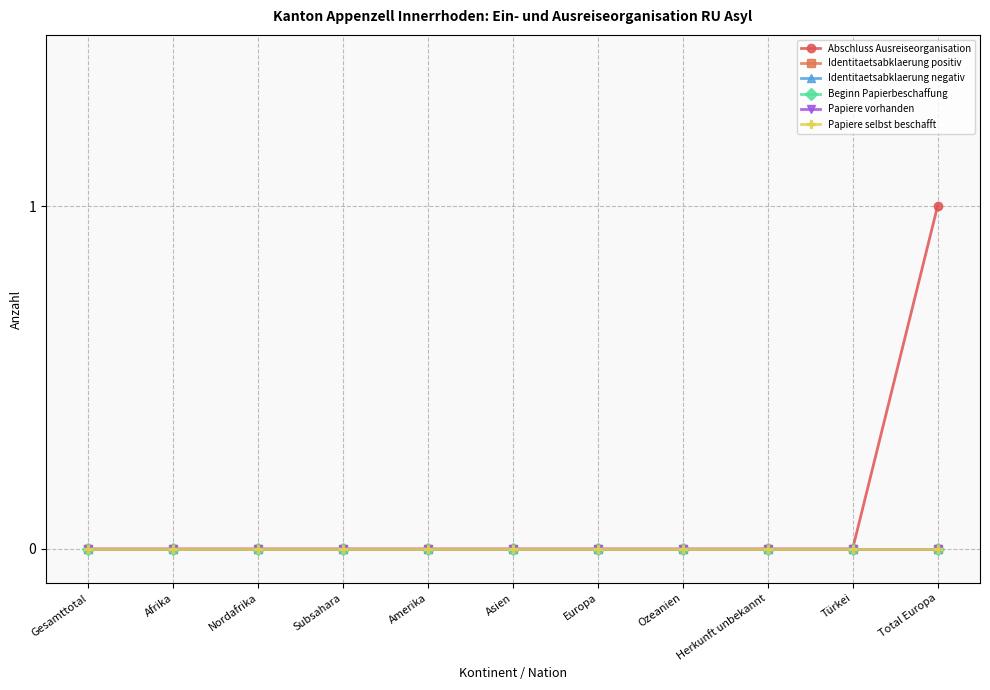

The value of Identitaetsabklaerung positiv at Ozeanien is 0. True or false?

True